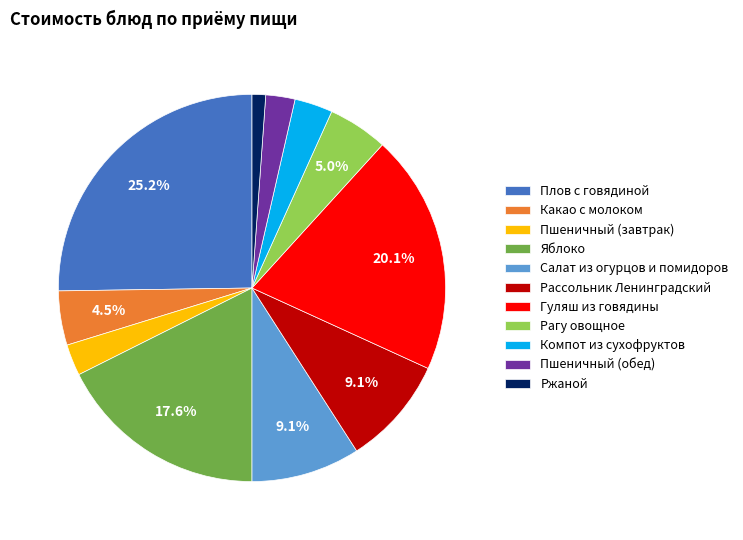

What portion of the pie excludes Плов с говядиной?

74.8%